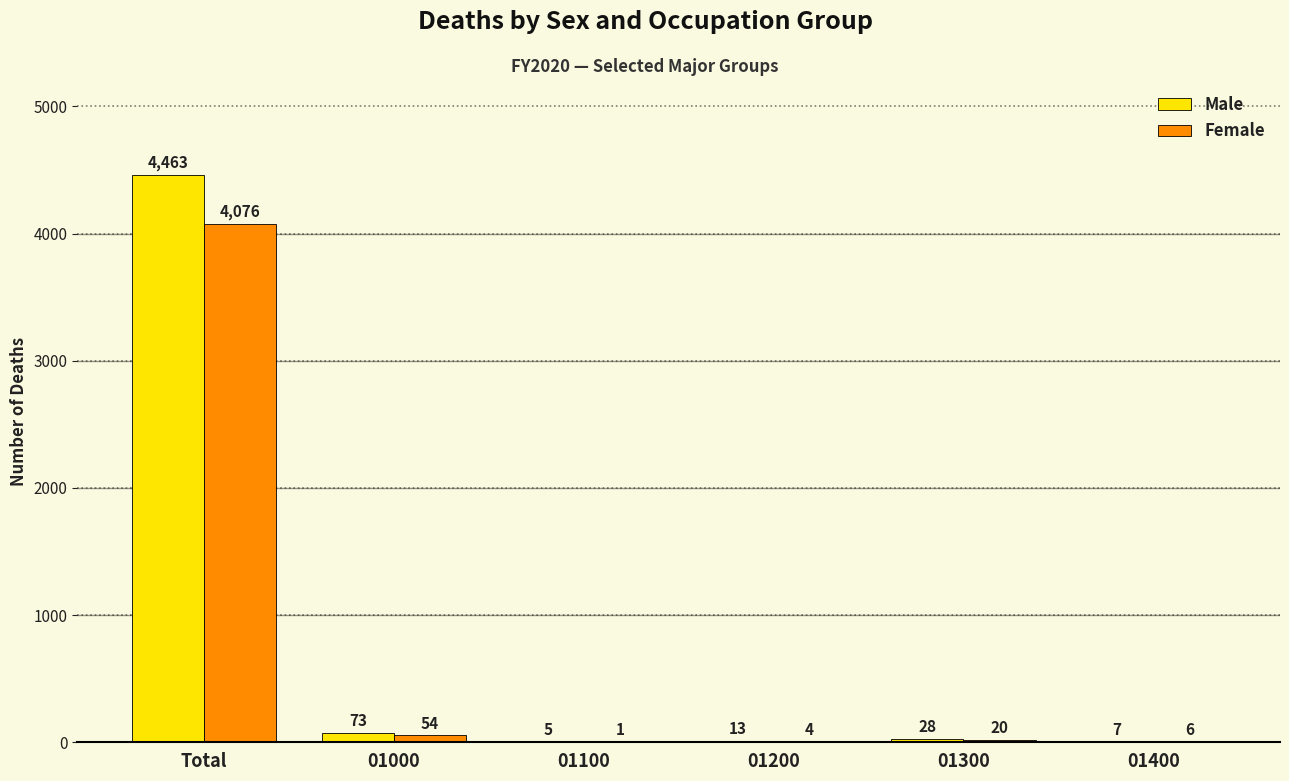

The Male series shows 4463 at Total. True or false?

True